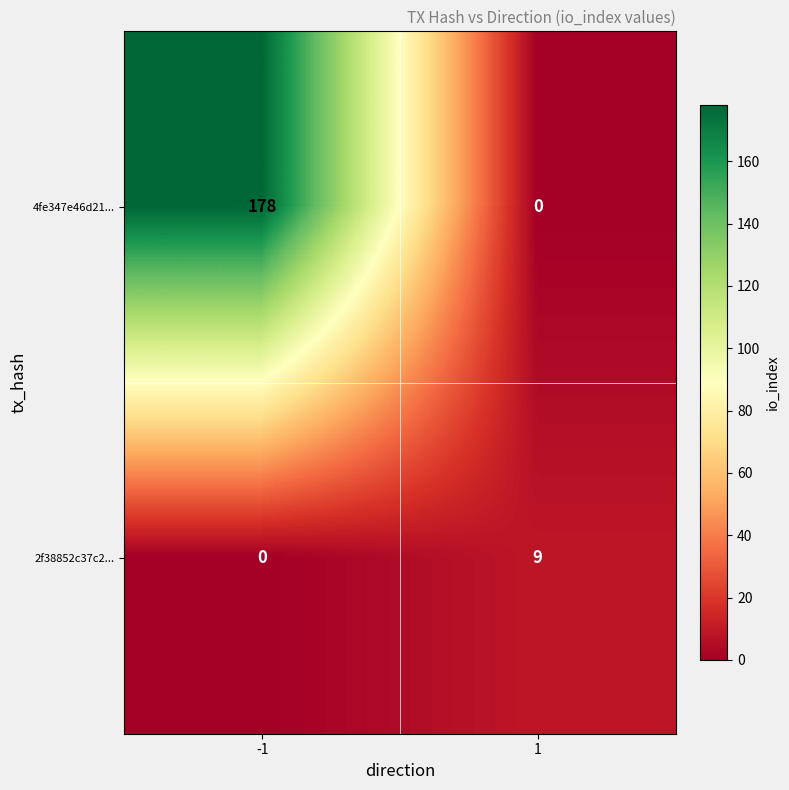

The value of 2f38852c37c2... at -1 is 4. True or false?

False